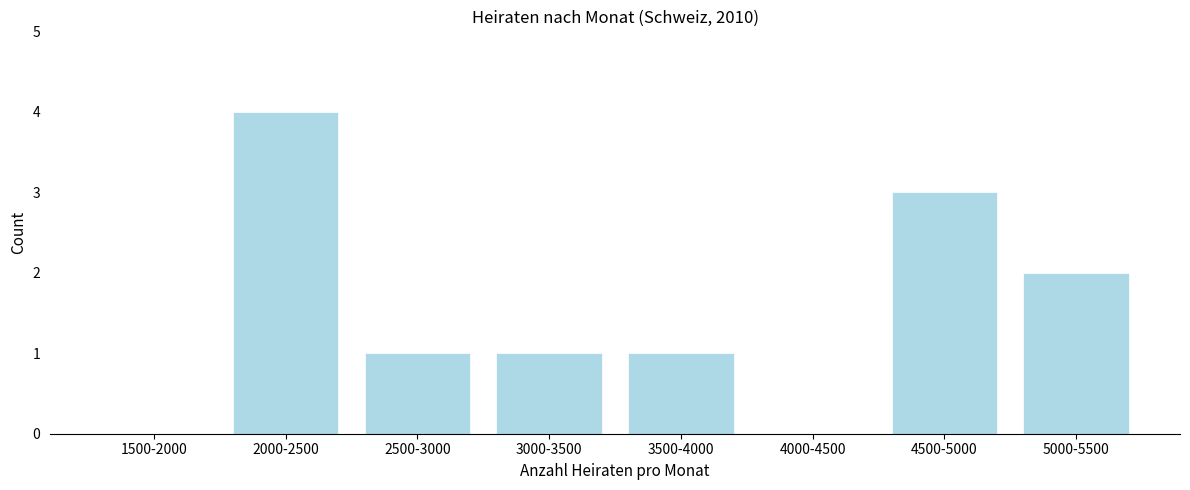

Reading right to left, extract all data points from this chart.

5000-5500=2	4500-5000=3	4000-4500=0	3500-4000=1	3000-3500=1	2500-3000=1	2000-2500=4	1500-2000=0